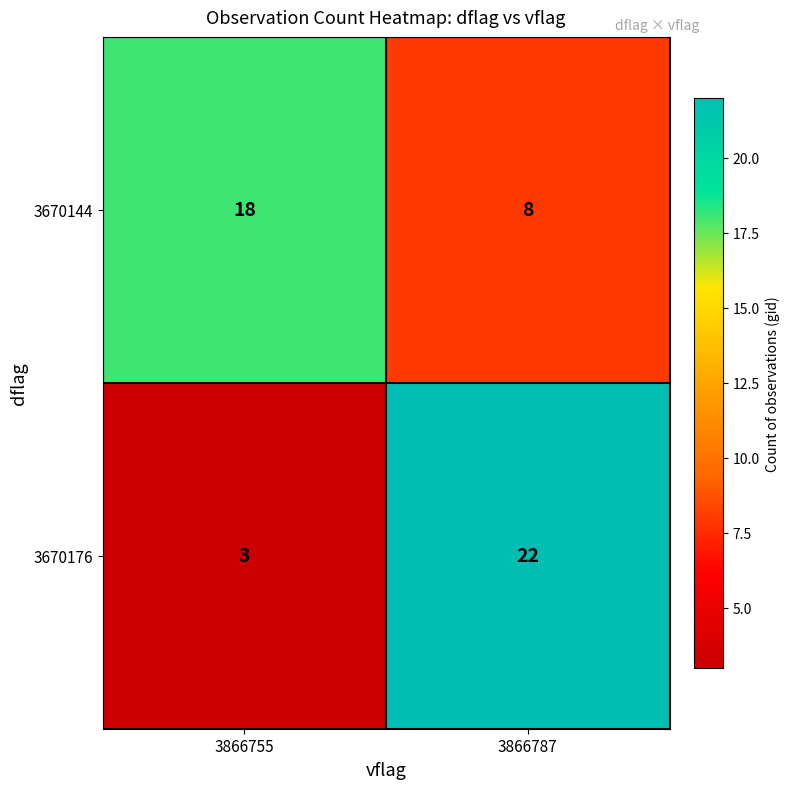

Is it true that 3670144 equals 18 at 3866755?

True